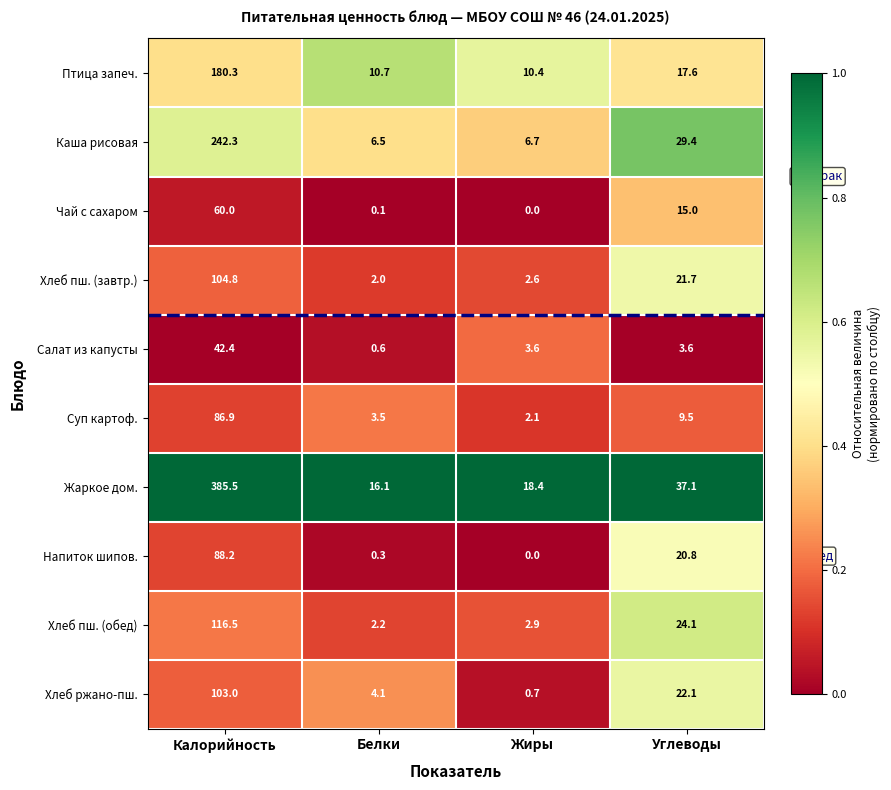

At which category is the sum across all series the highest?

Калорийность